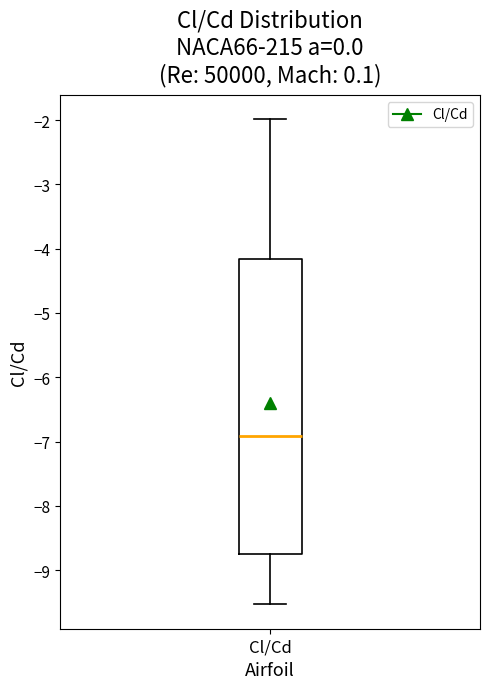

Transcribe this box plot: give where the median line is, the range the box spans, and where the two whiskers end, as read against the y-axis. The values are not printed on the chart, so give them approximately, as read against the axis.

median -6.9, box -8.7 to -4.2, whiskers -9.5 to -2.0